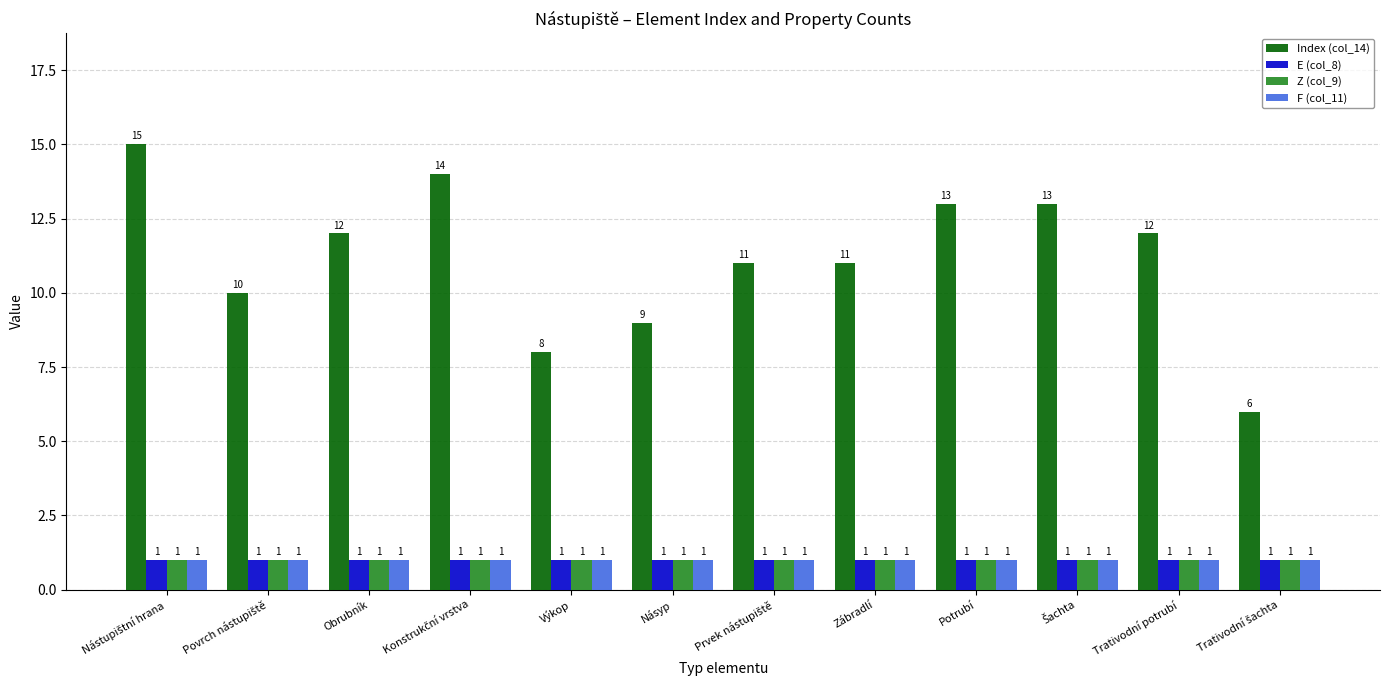

Reading left to right, what are all the values shown in this chart?

Index (col_14): 15	10	12	14	8	9	11	11	13	13	12	6
E (col_8): 1	1	1	1	1	1	1	1	1	1	1	1
Z (col_9): 1	1	1	1	1	1	1	1	1	1	1	1
F (col_11): 1	1	1	1	1	1	1	1	1	1	1	1